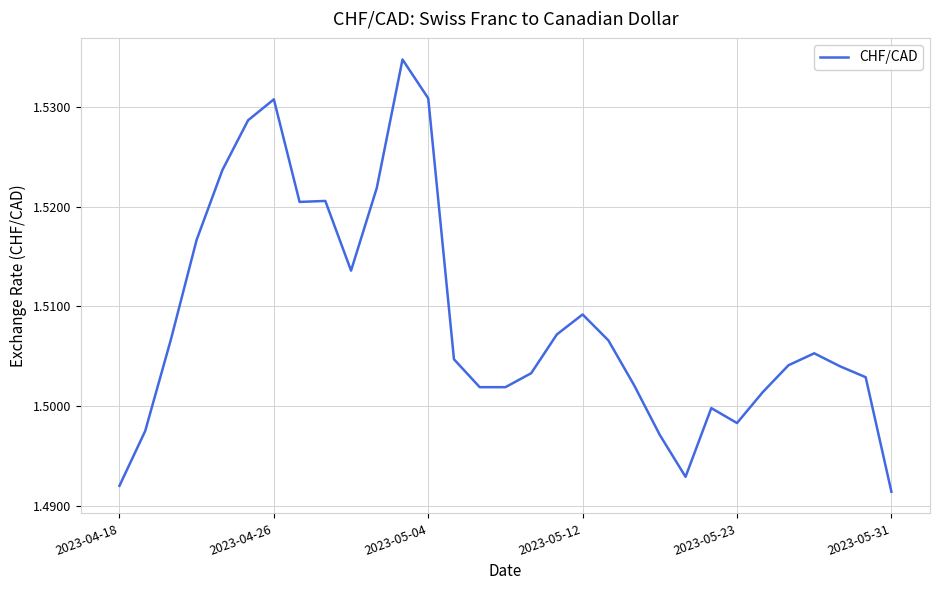

How many lines are shown in the chart?

1